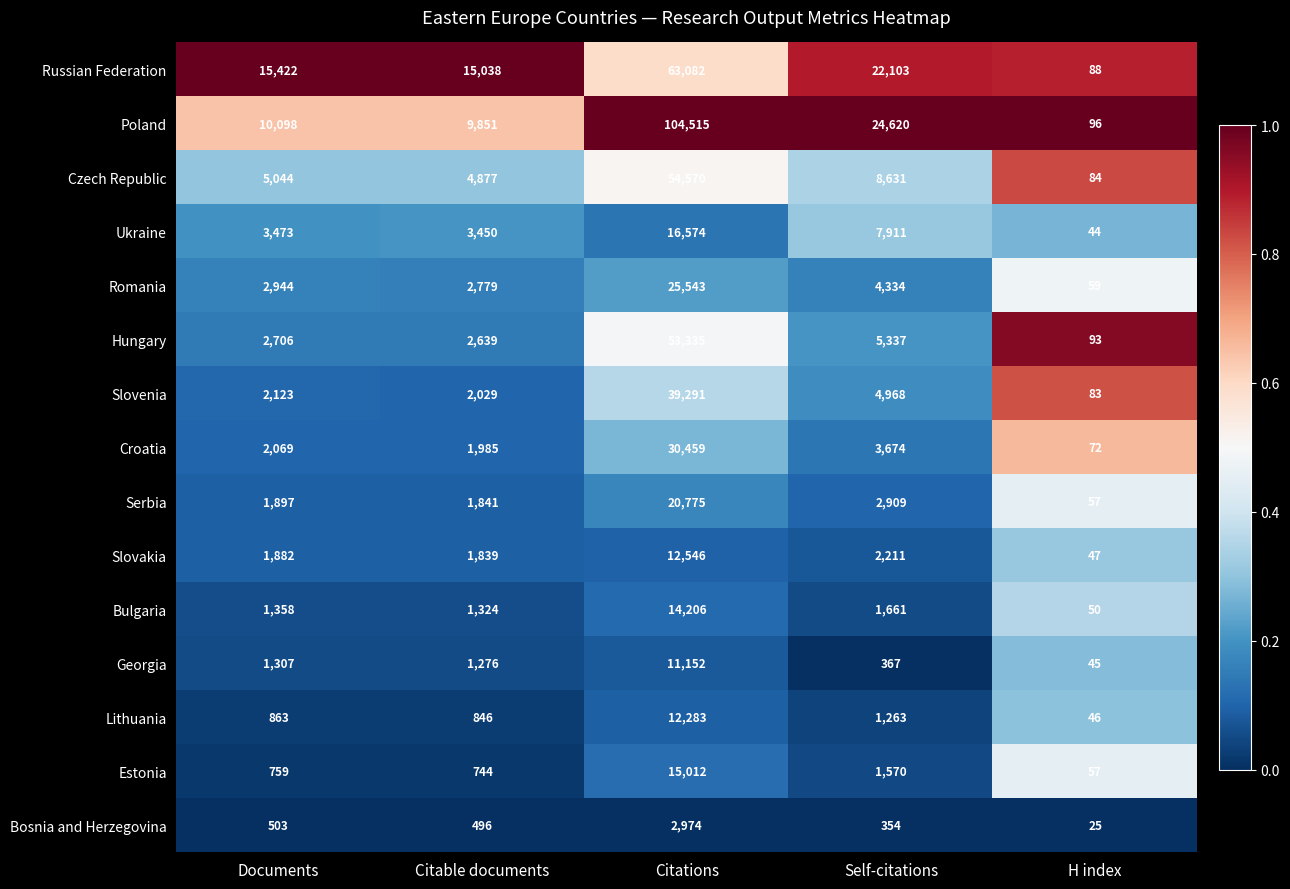

What is the difference between the highest and lowest values at Self-citations?

24266